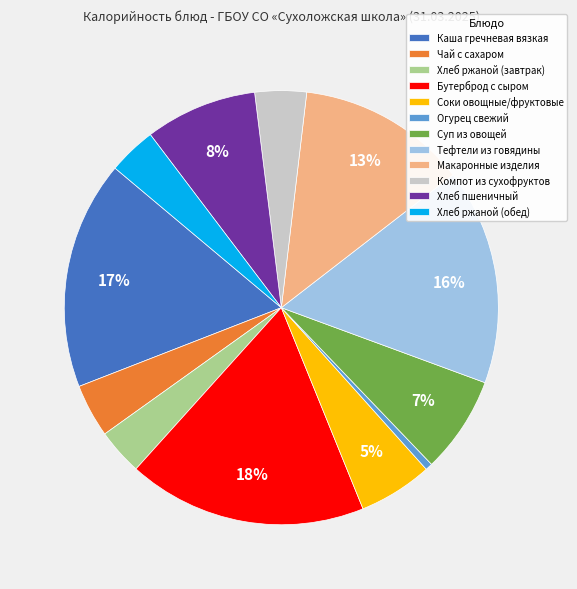

Does Суп из овощей represent more than half of the total?

No